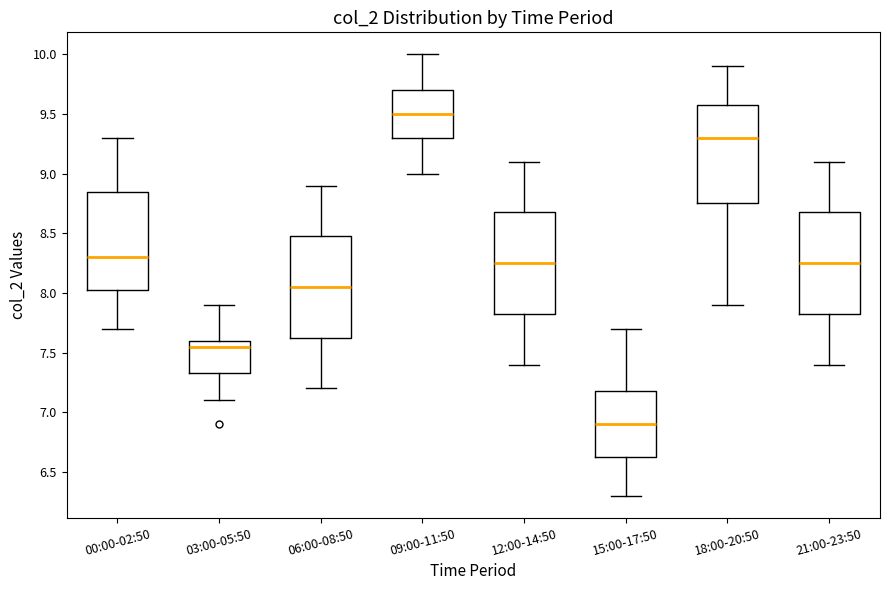

Which box's median line is the highest?

09:00-11:50